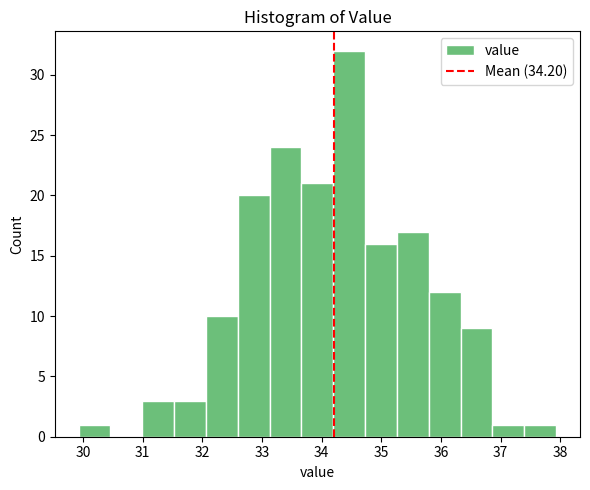

What is the height of the bar covering 33.7 to 34.2 on the x-axis? Neither the bar edges nor the heights are printed on the chart, so give them approximately, as read against the axes.

21